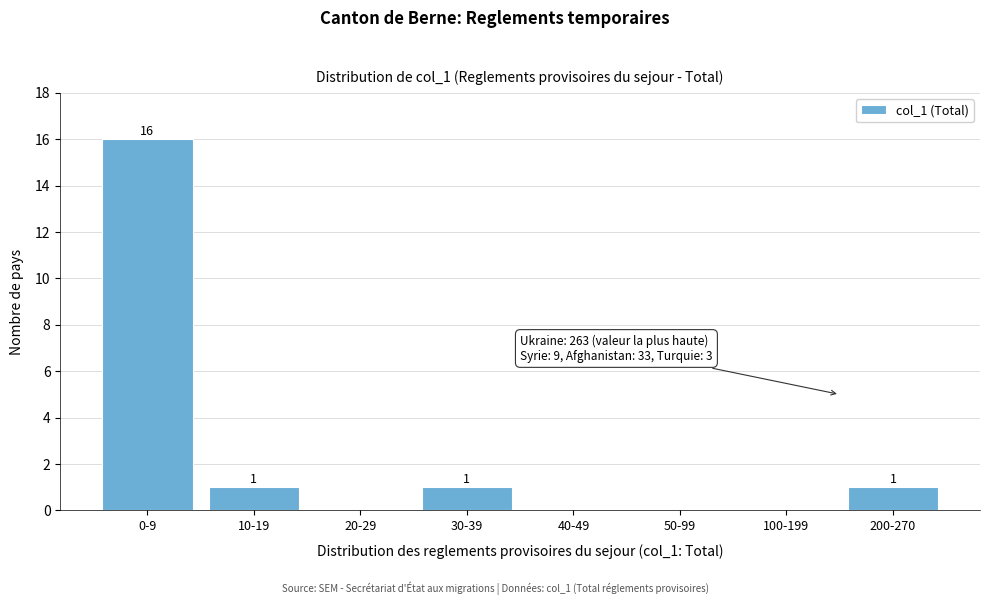

Reading left to right, what are all the values shown in this chart?

0-9=16	10-19=1	20-29=0	30-39=1	40-49=0	50-99=0	100-199=0	200-270=1